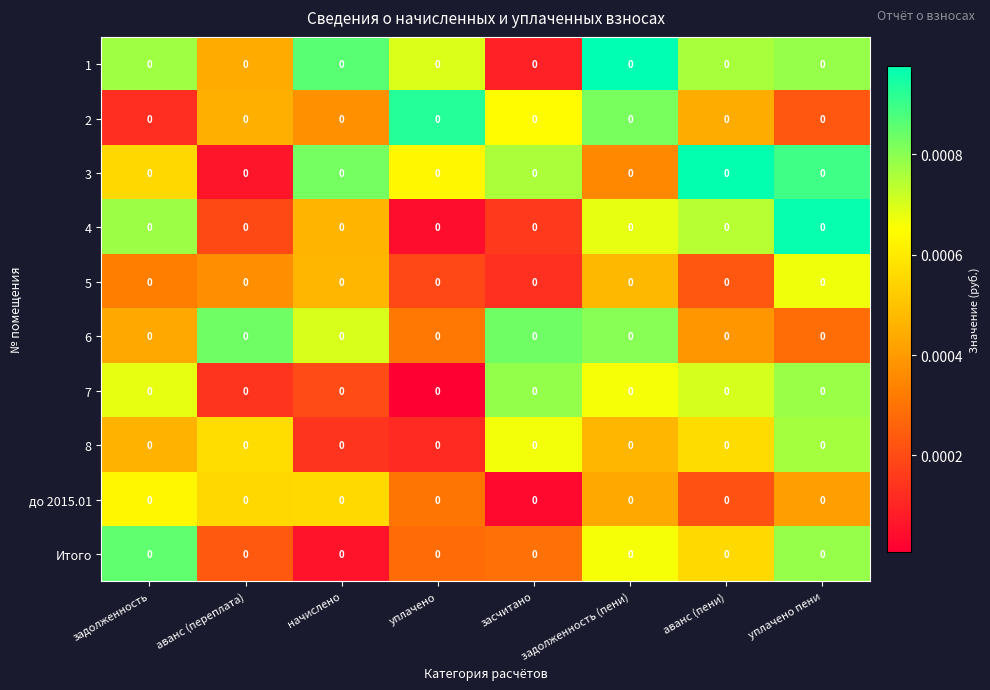

List the labels in order of 8 value, smallest first.

уплачено, начислено, задолженность, задолженность (пени), аванс (пени), аванс (переплата), засчитано, уплачено пени